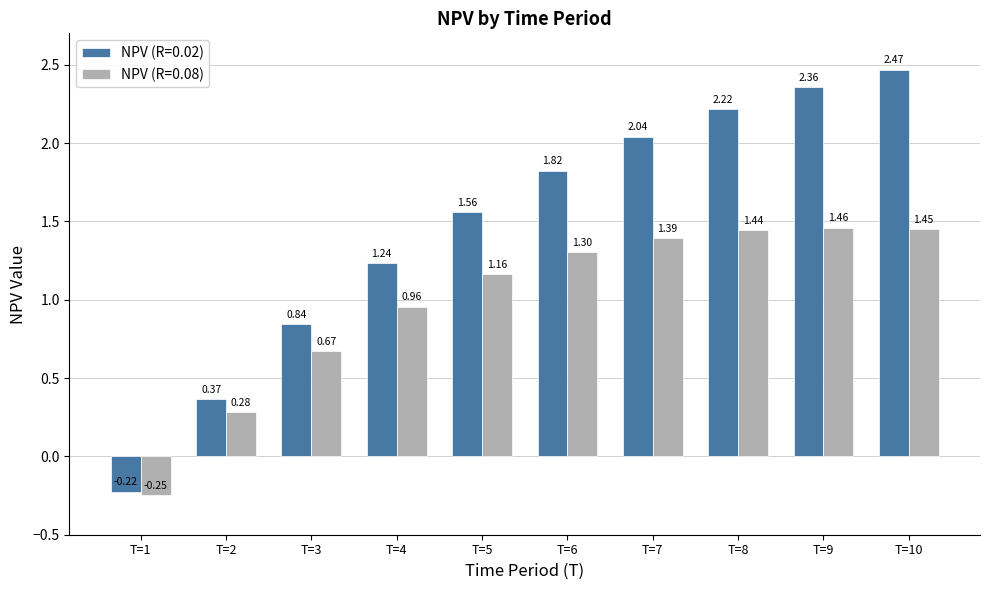

What is the sum of the NPV (R=0.02) values at T=10 and T=4?

3.7